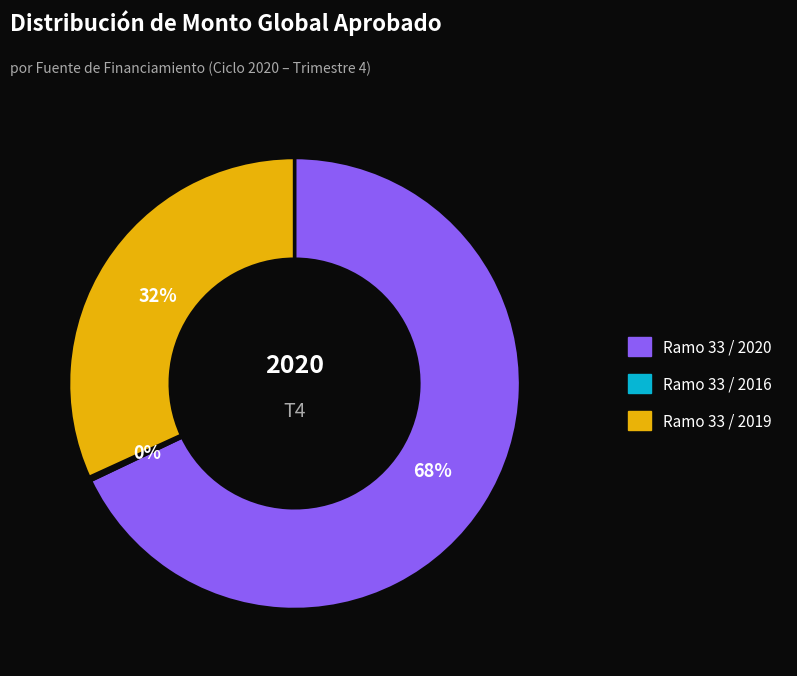

Between Ramo 33 / 2020 and Ramo 33 / 2019, which is larger?

Ramo 33 / 2020